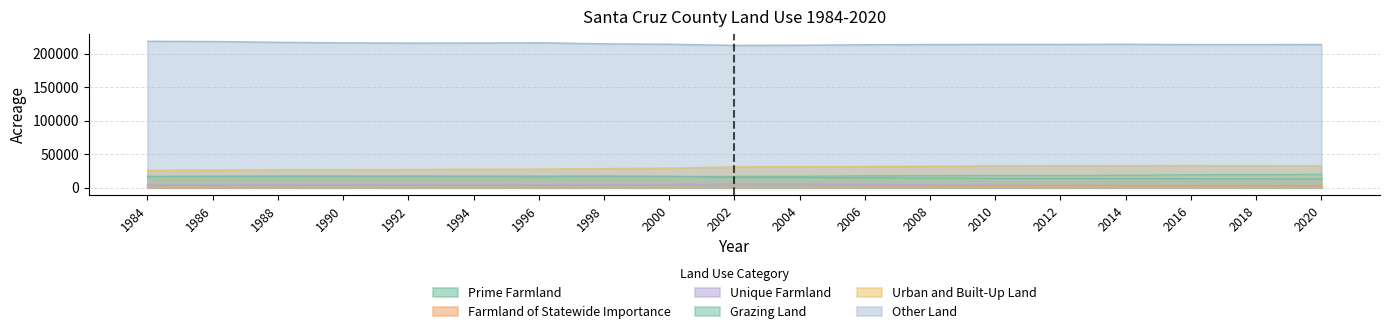

What is the spread (max minus min) of values at 2018?

211184